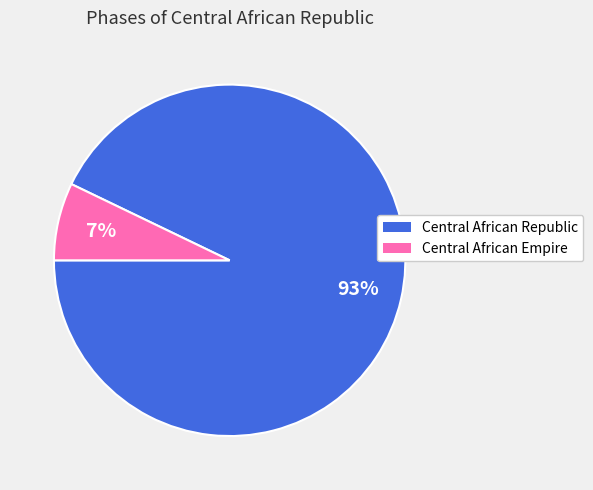

Which category accounts for the majority?

Central African Republic